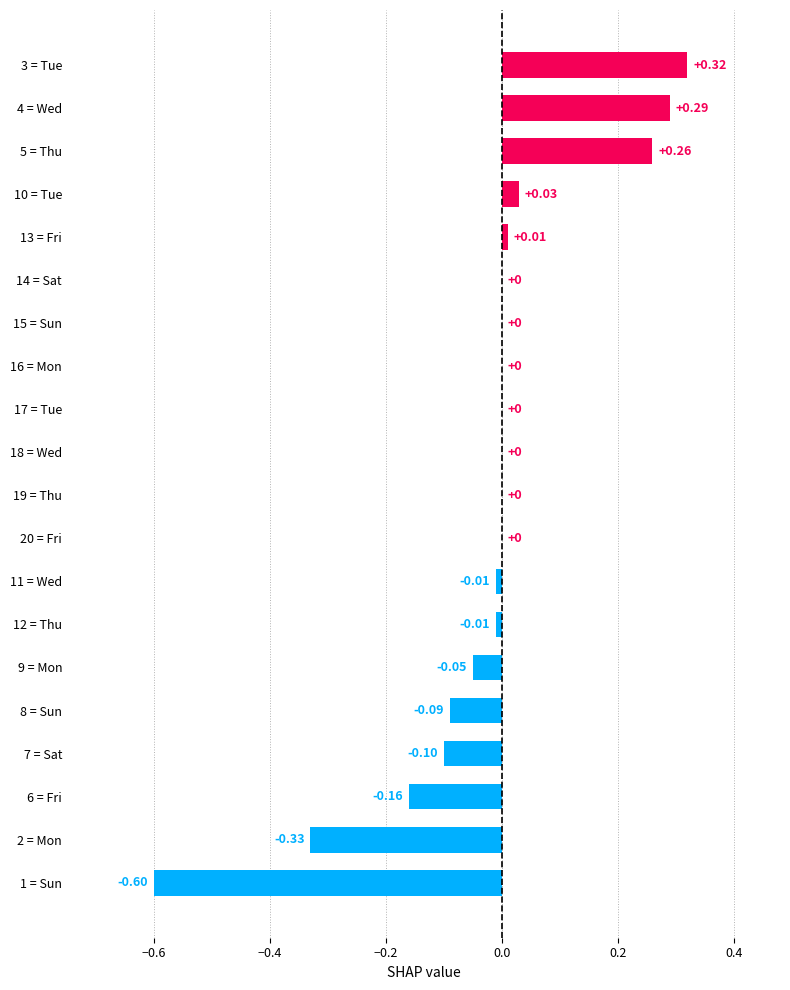

What is the sum of all values?

-0.4